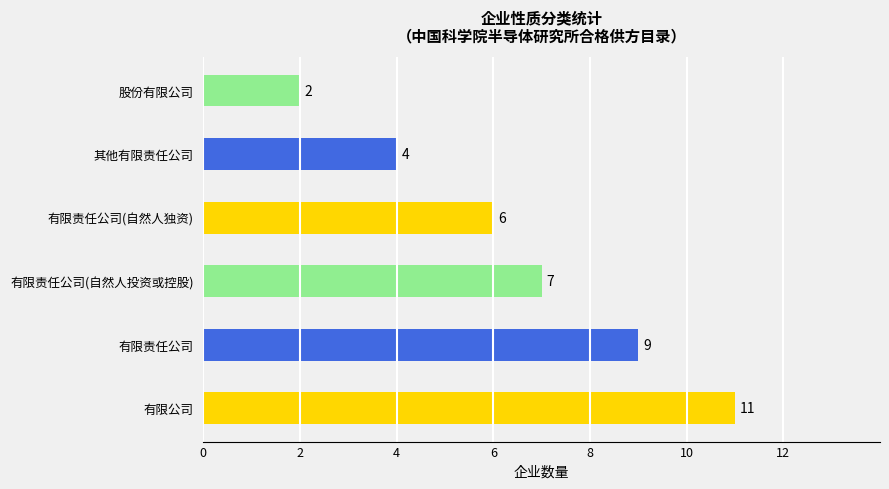

Reading bottom to top, transcribe all the data shown in this chart.

有限公司=11	有限责任公司=9	有限责任公司(自然人投资或控股)=7	有限责任公司(自然人独资)=6	其他有限责任公司=4	股份有限公司=2